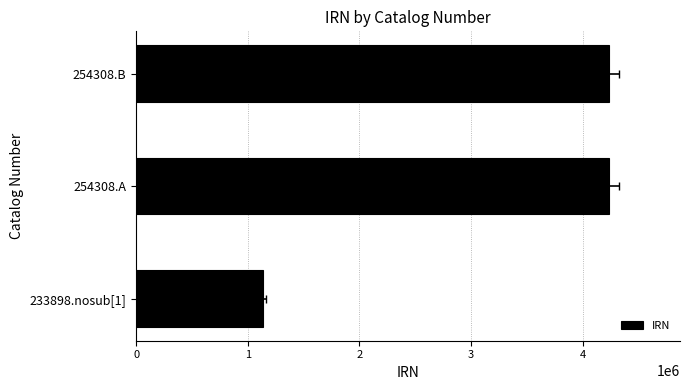

Approximately how many times larger is the value at 254308.B compared to 233898.nosub[1]?

3.7